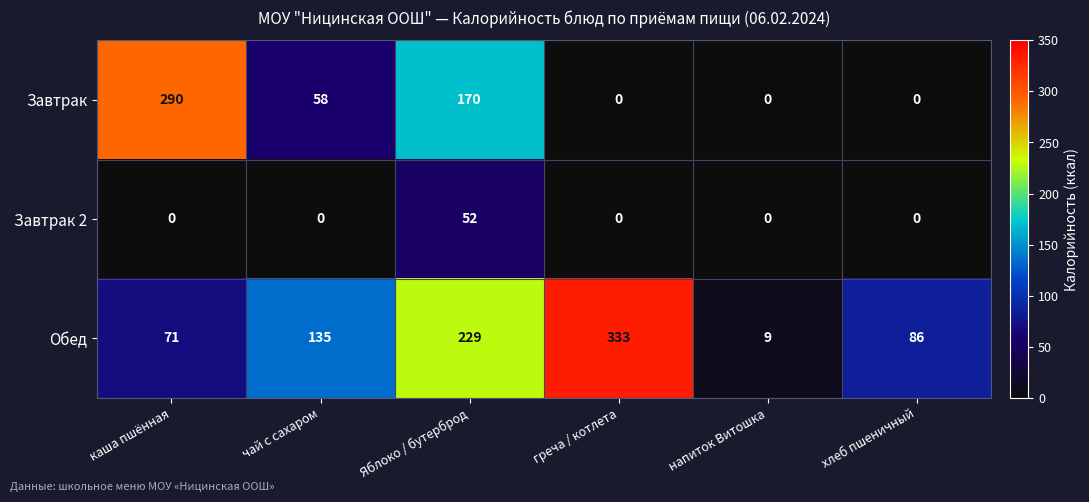

What is the difference between the maximum and minimum values in the Завтрак 2 series?

52